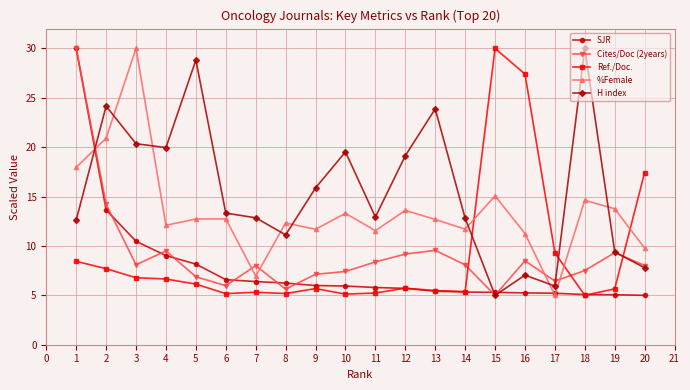

Which series has the largest total across all categories?

H index